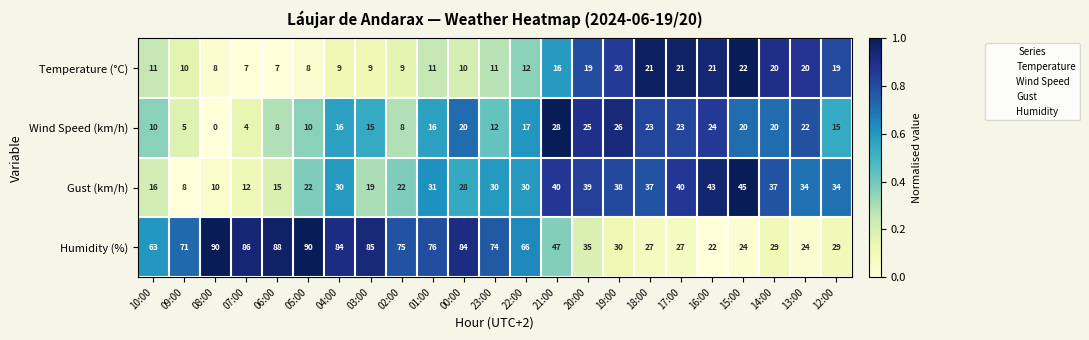

What is the spread (max minus min) of values at 15:00?

25